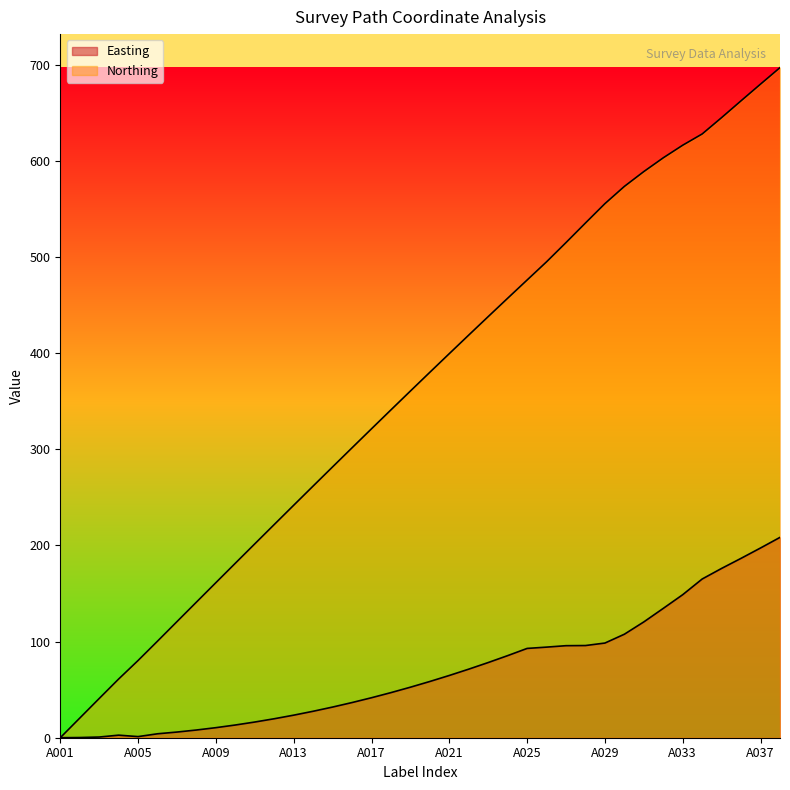

Is it true that Northing equals 181.6 at A010?

True